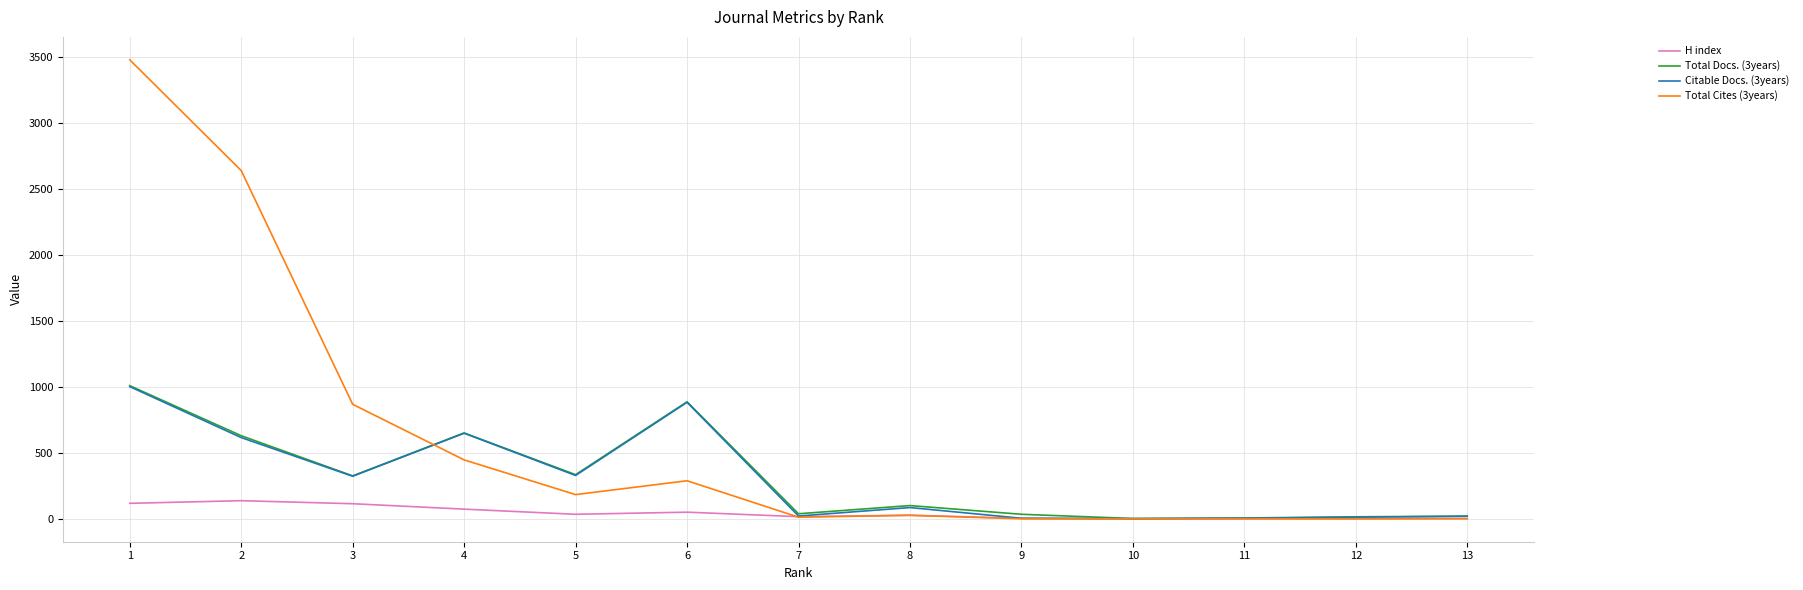

What is the sum of the Total Cites (3years) values at 1 and 7?

3488